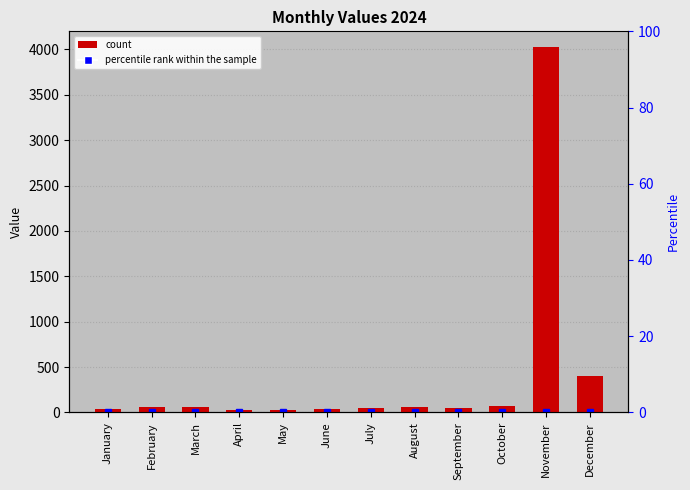

Does the chart contain stacked bars?

No